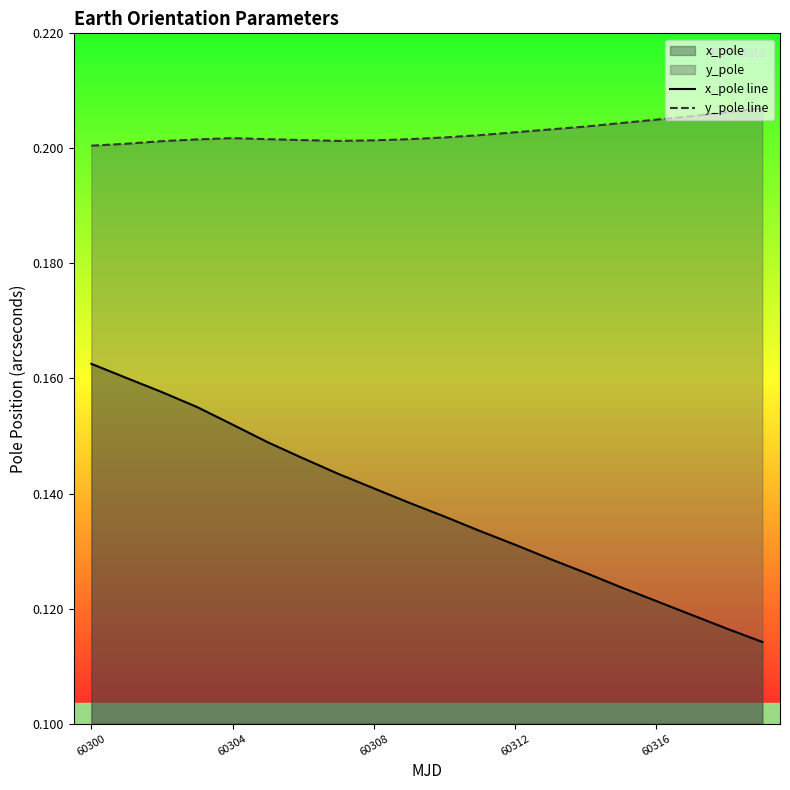

What is the greatest value displayed?

0.2